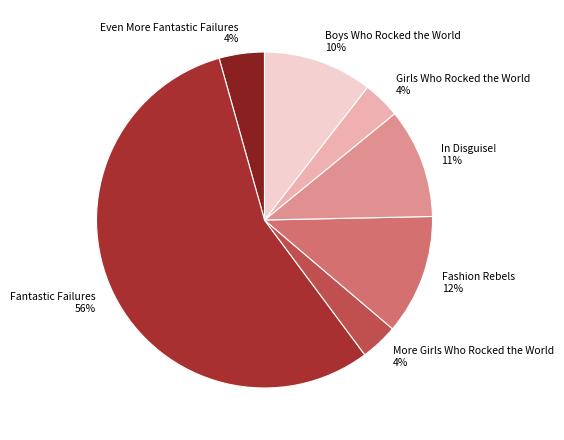

Which slice is the largest?

Fantastic Failures